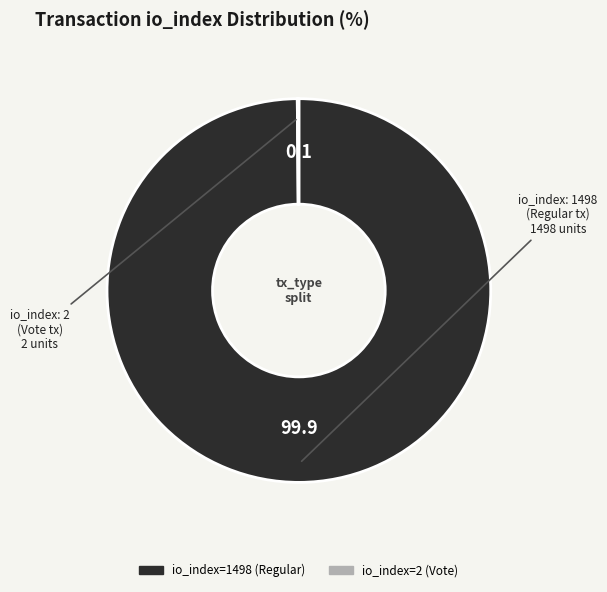

The io_index=1498 (Regular) slice represents 100% of the pie. True or false?

True